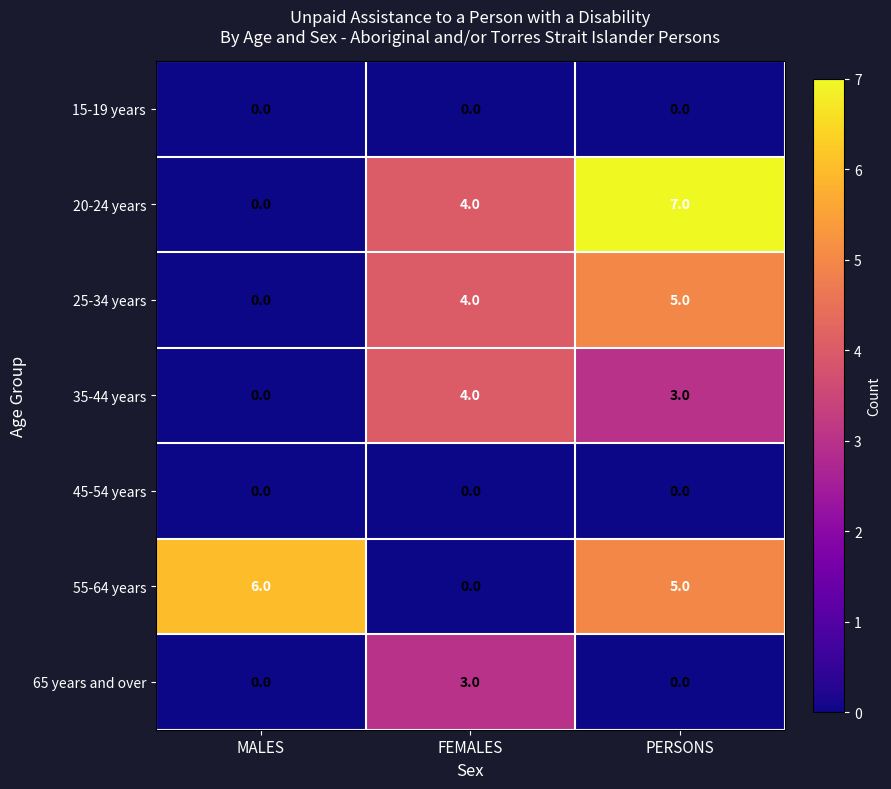

What is the total value across all series at PERSONS?

20